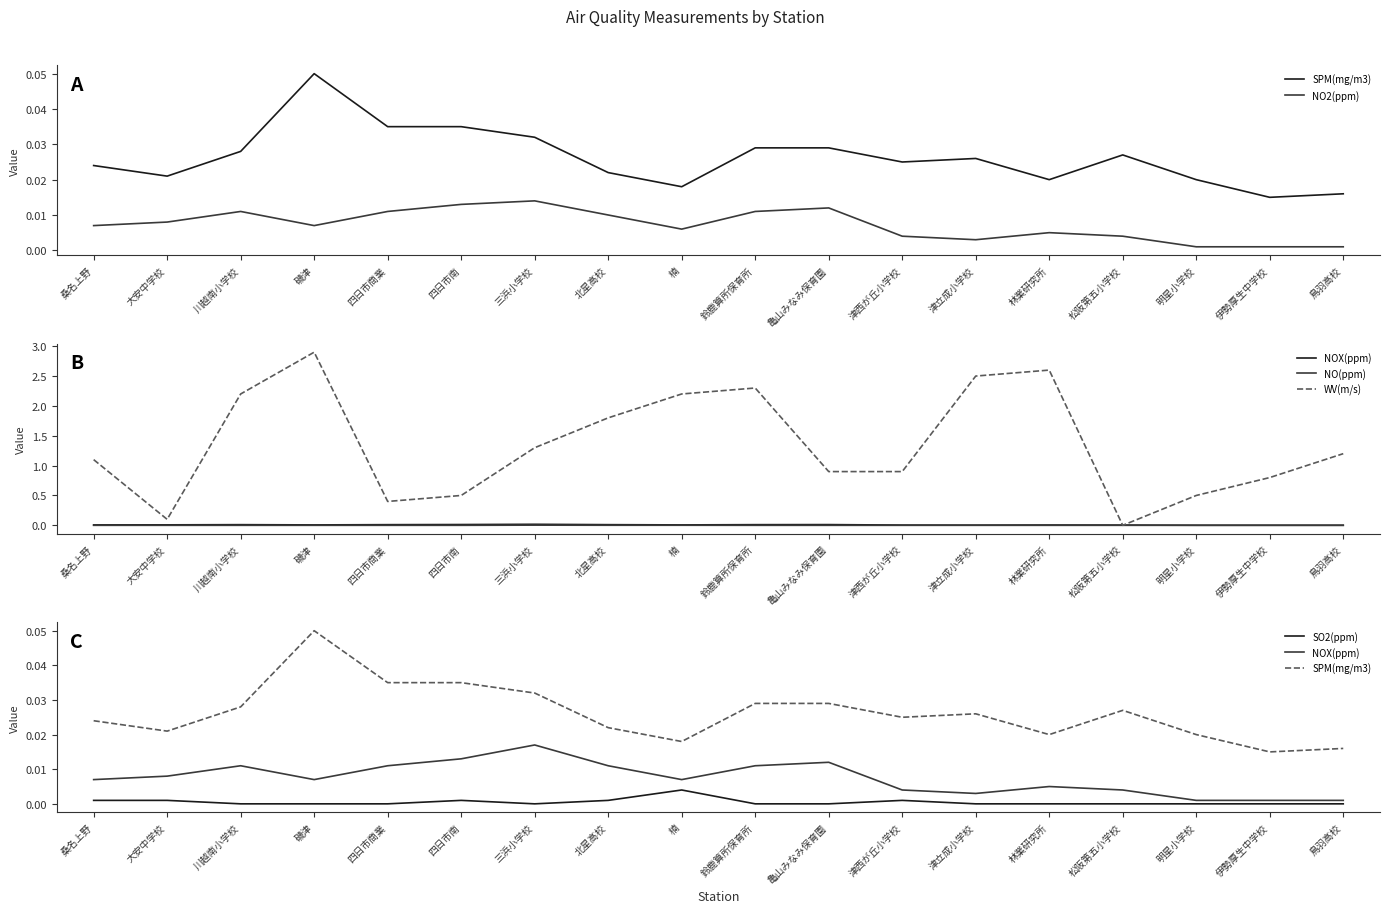

Which series has the widest spread of values?

WV(m/s)